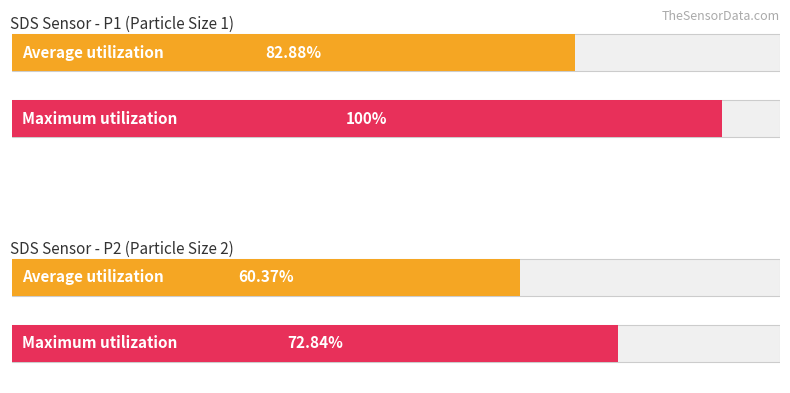

Which series has the largest total across all categories?

SDS_P1